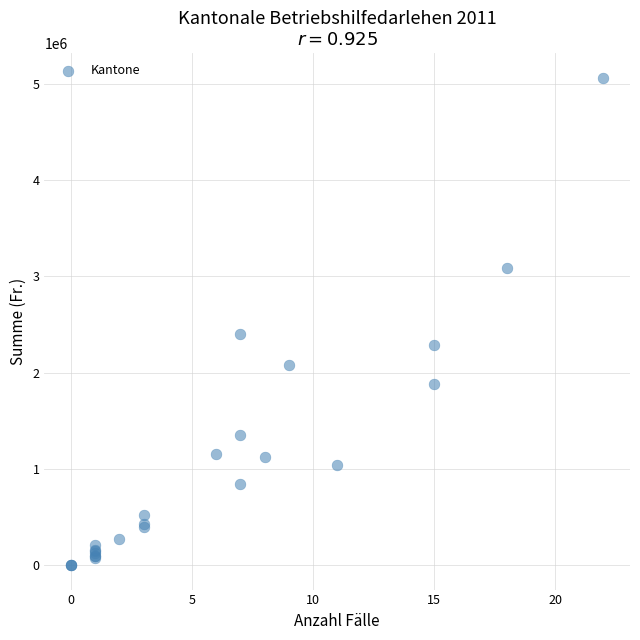

What Y value in the scatter plot is closest to 2533562?

2406500